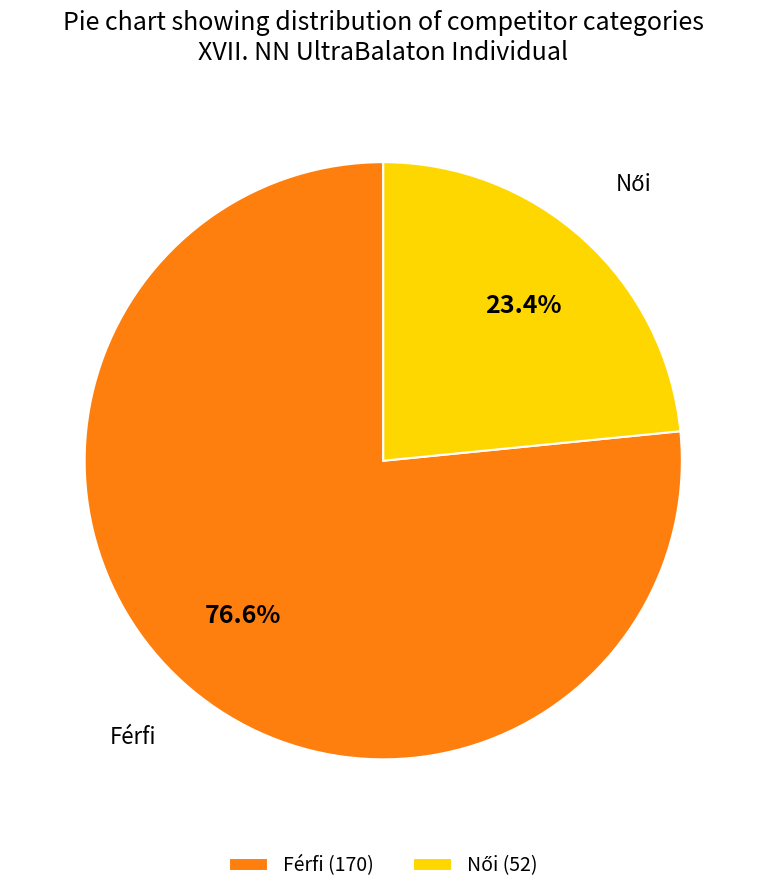

What portion of the pie excludes Férfi?

23.4%